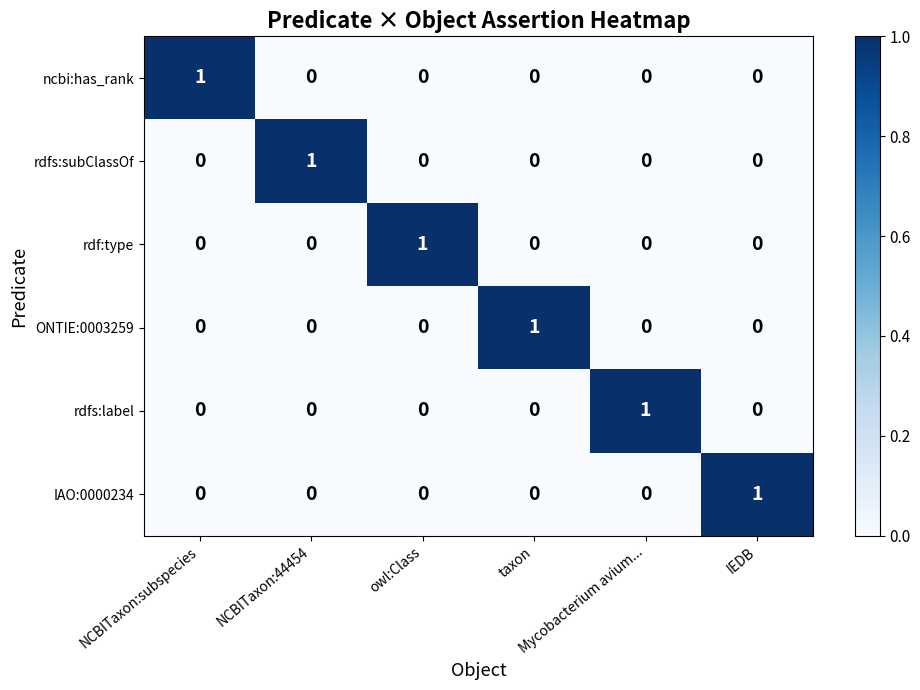

At how many categories does at least one series exceed 0?

6